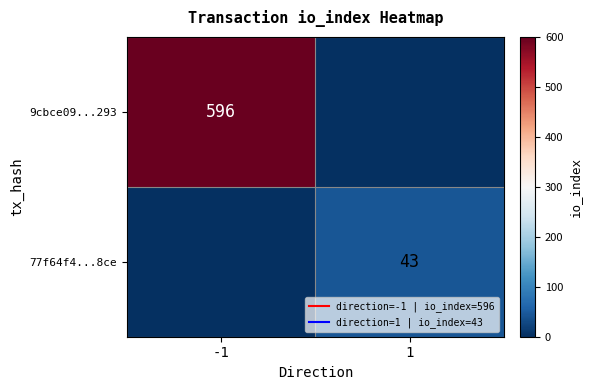

Which label corresponds to the largest value in the chart?

-1